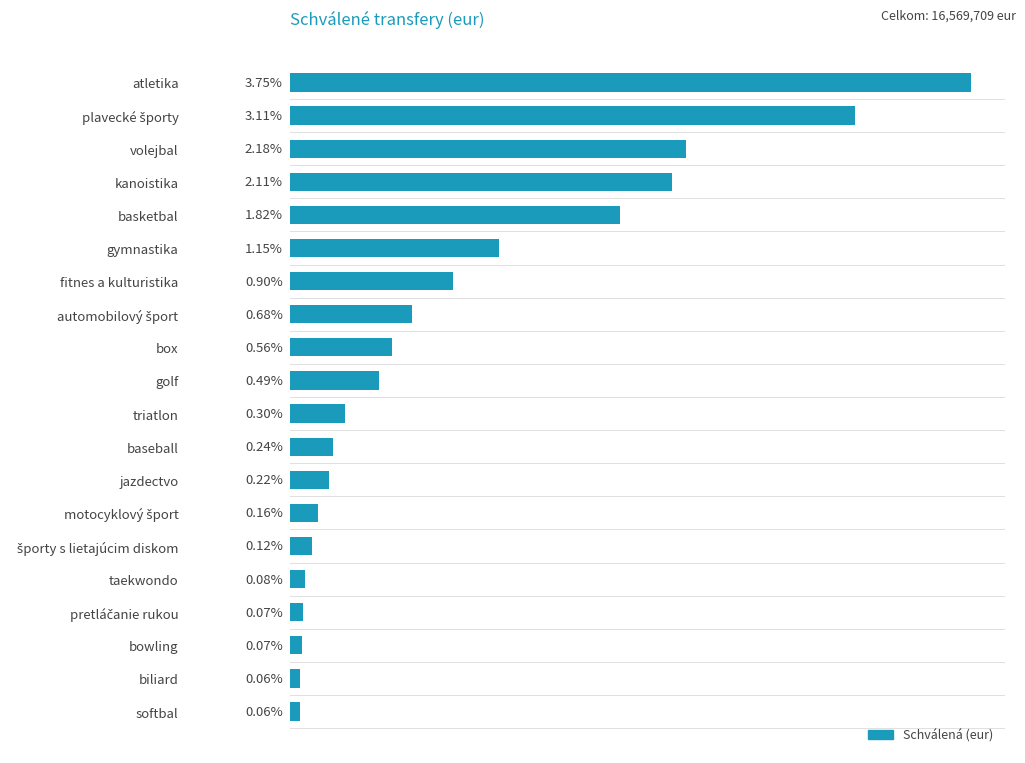

What is the greatest value displayed?

3425121